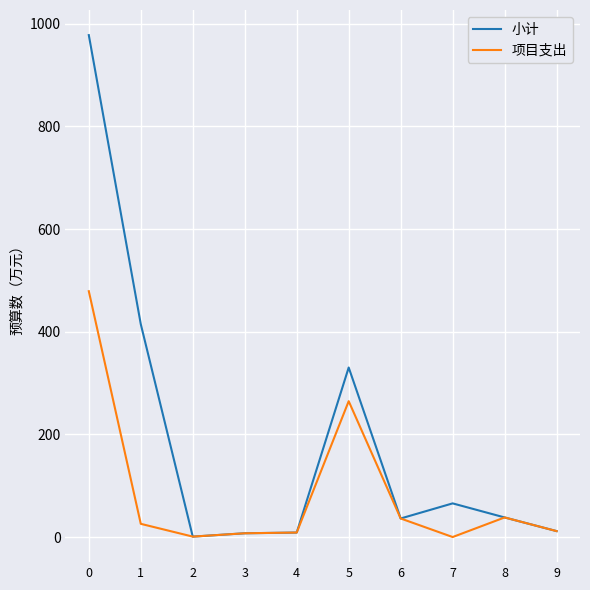

What is the highest value of the 项目支出 series?

479.0